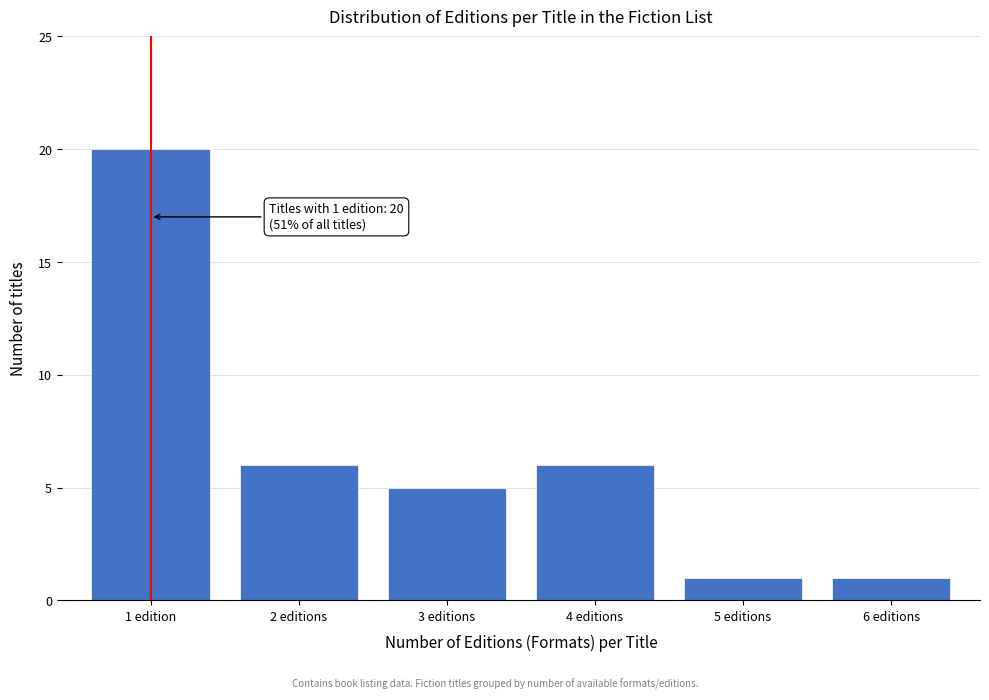

Reading left to right, extract all data points from this chart.

1 edition=20	2 editions=6	3 editions=5	4 editions=6	5 editions=1	6 editions=1